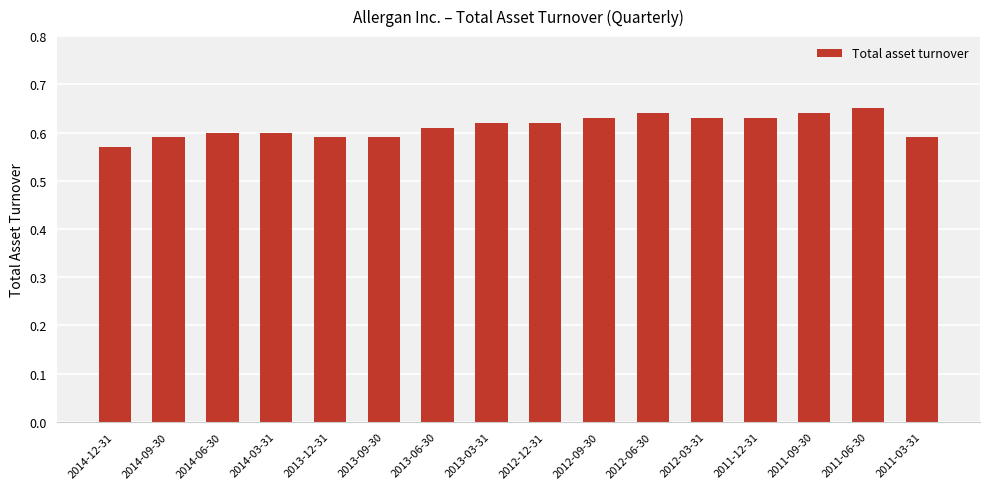

What is the label of the 8th bar from the left?

2013-03-31